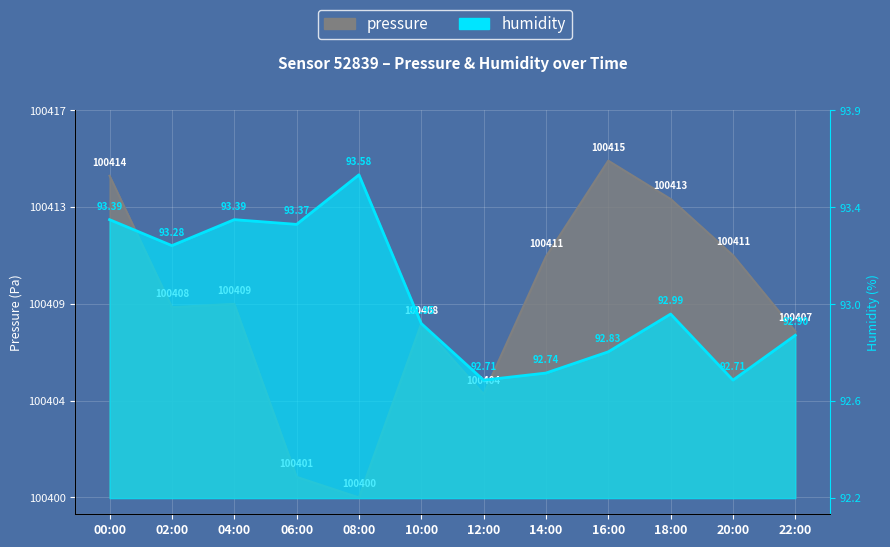

Which series has the largest total across all categories?

pressure